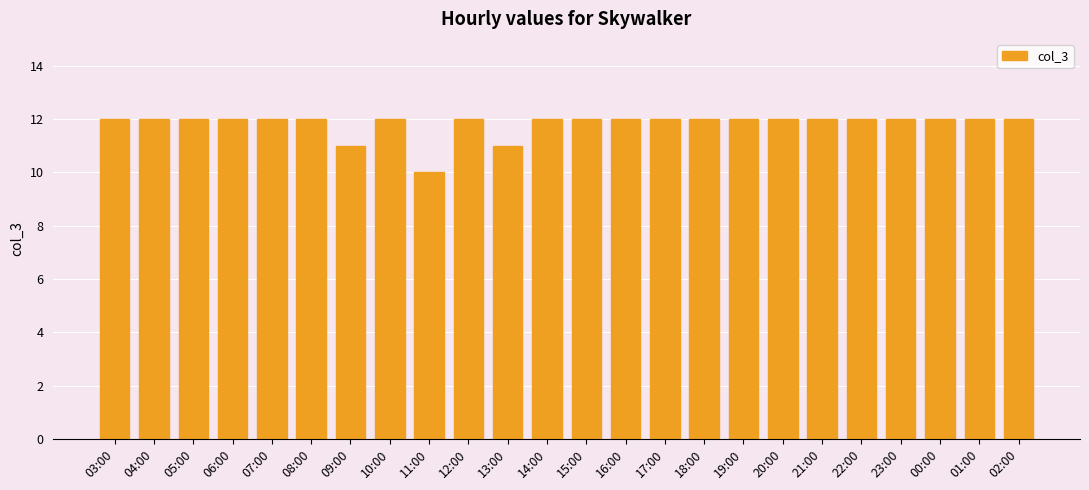

Reading left to right, transcribe all the data shown in this chart.

12	12	12	12	12	12	11	12	10	12	11	12	12	12	12	12	12	12	12	12	12	12	12	12